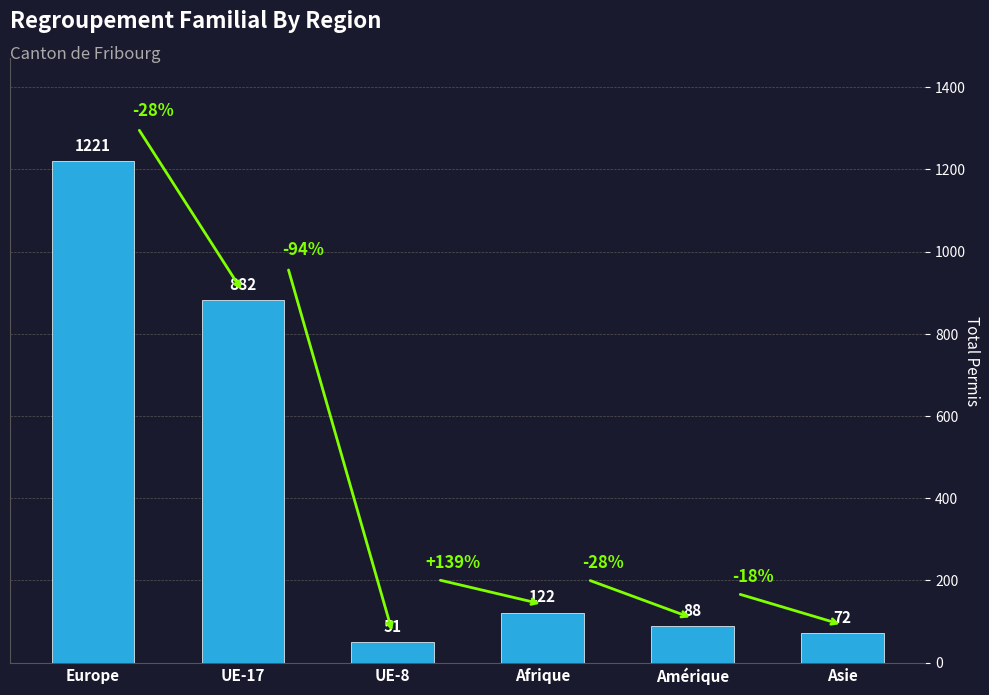

List the labels in order of value, smallest first.

UE-8, Asie, Amérique, Afrique, UE-17, Europe